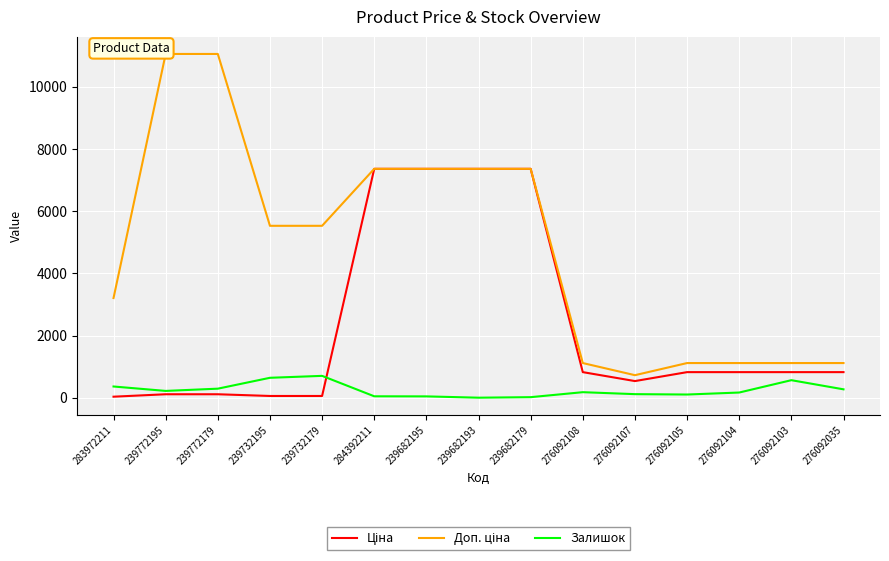

True or false: Доп. ціна and Ціна cross at least once.

False